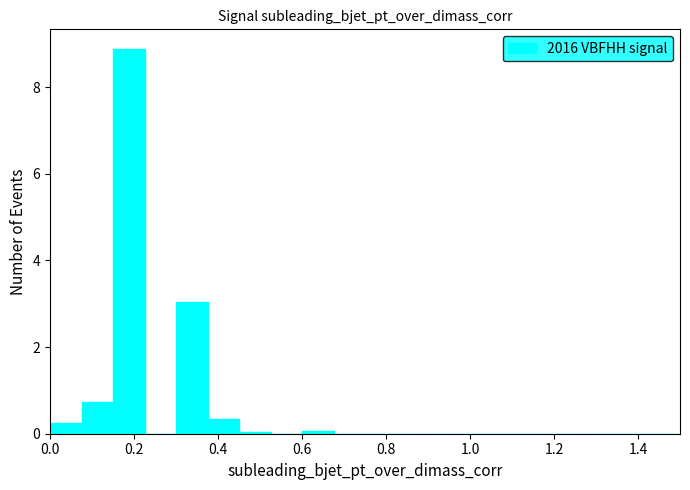

Read against the x-axis, roughly where is the centre of the tallest bar?

0.18